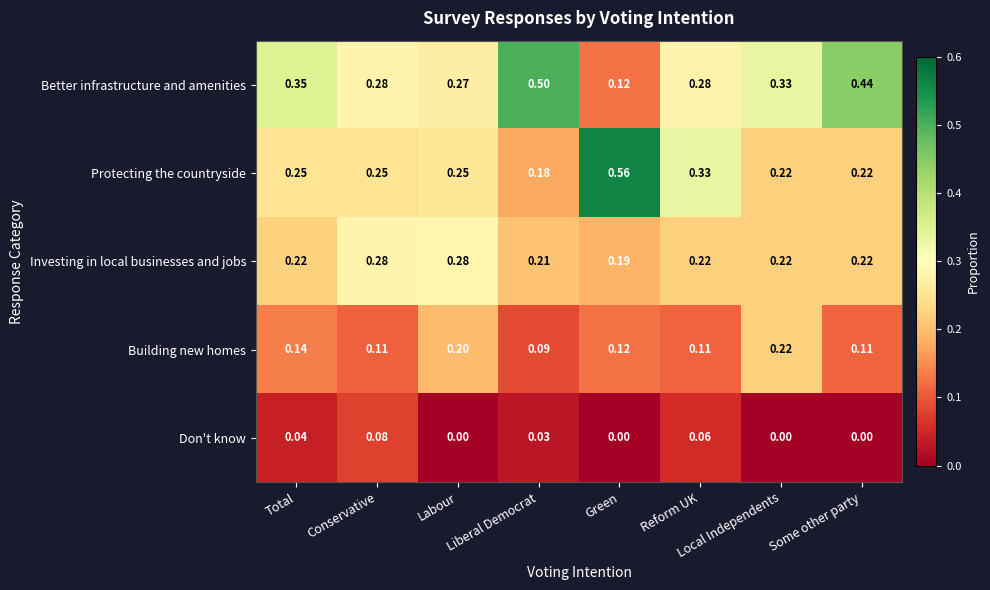

Which category has the highest value in the Protecting the countryside series?

Green